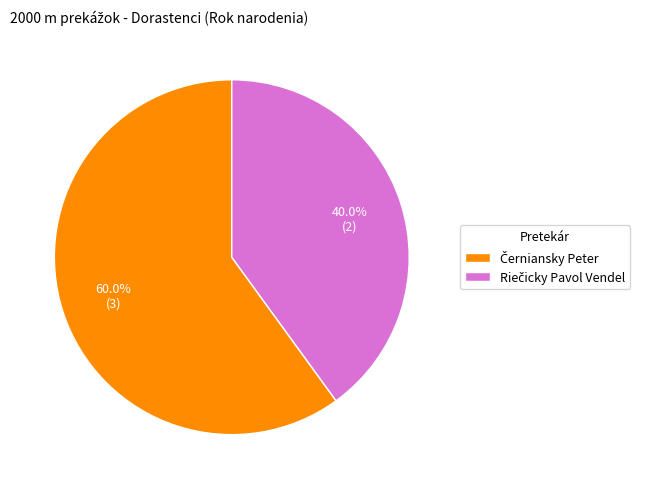

Does any single category account for the majority?

Yes